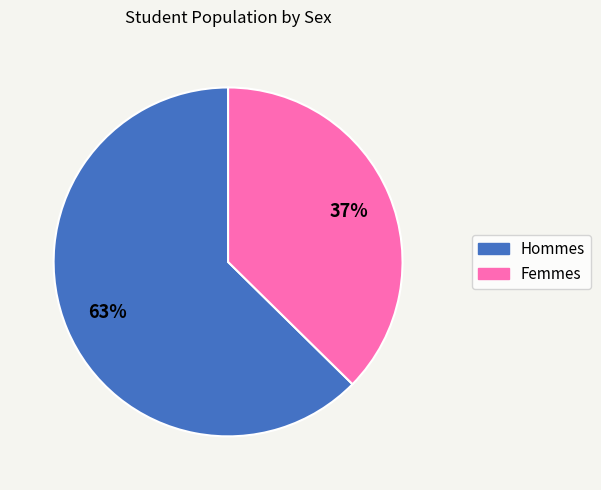

Is there a majority slice in this chart?

Yes